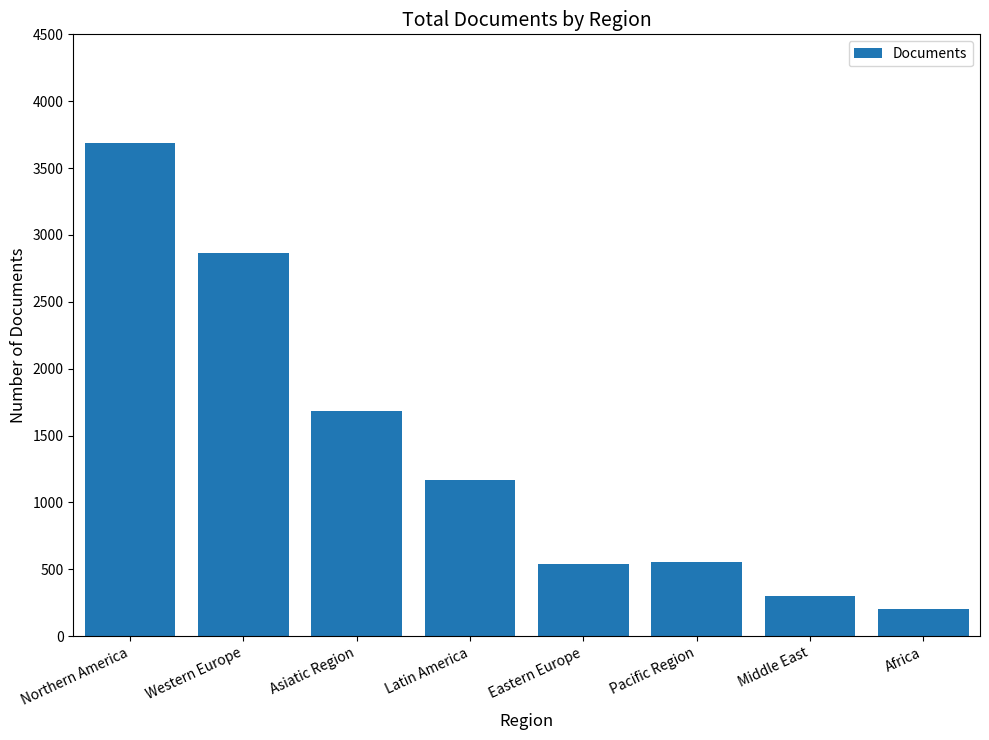

At which label is the value closest to 1947?

Asiatic Region